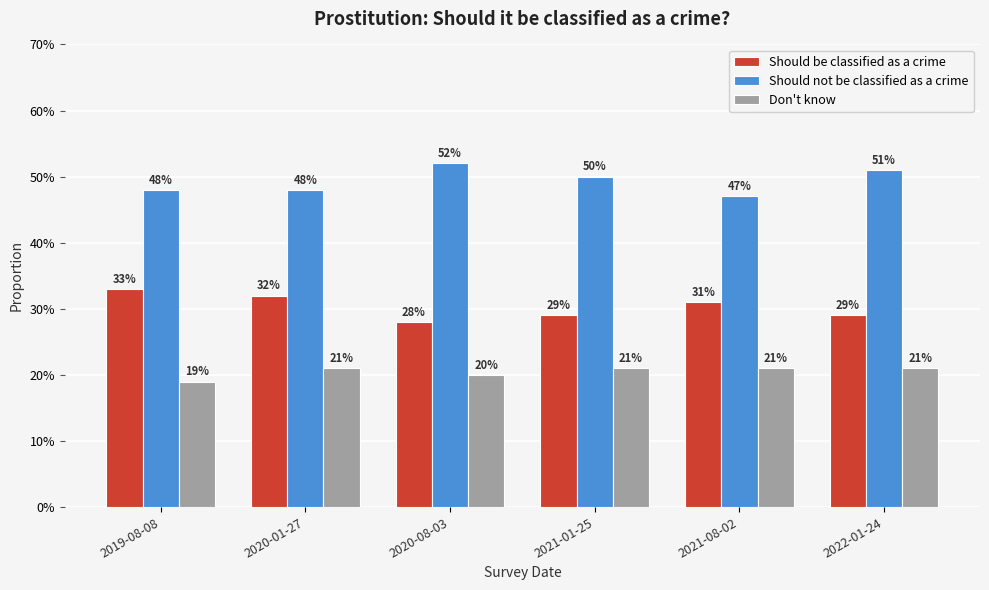

What are all the series names shown in the legend?

Should be classified as a crime, Should not be classified as a crime, Don't know